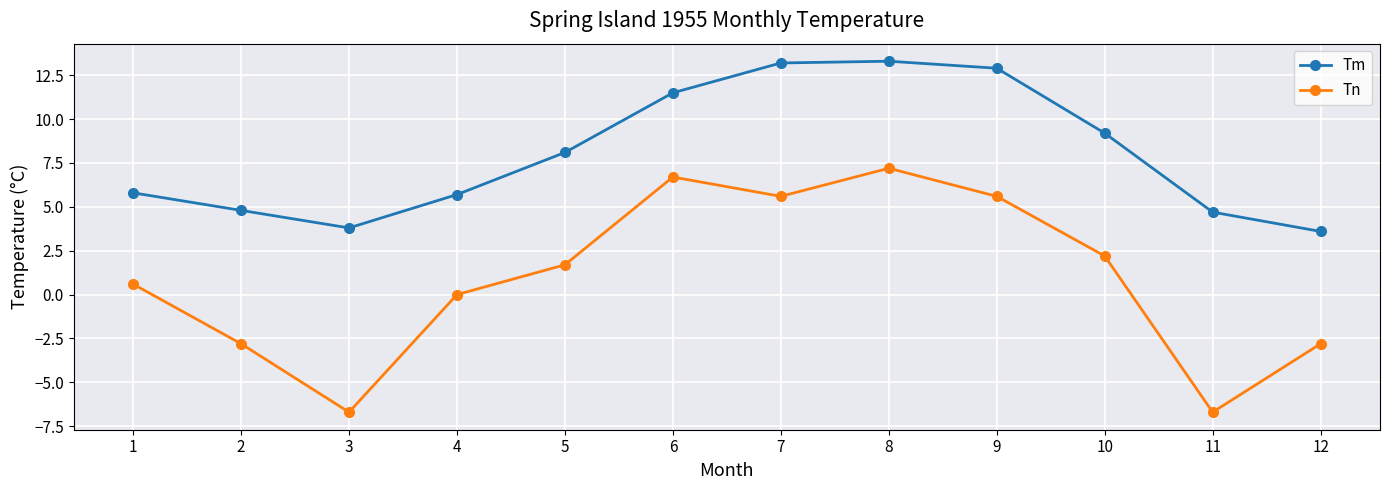

The Tm series shows 19.0 at 8. True or false?

False